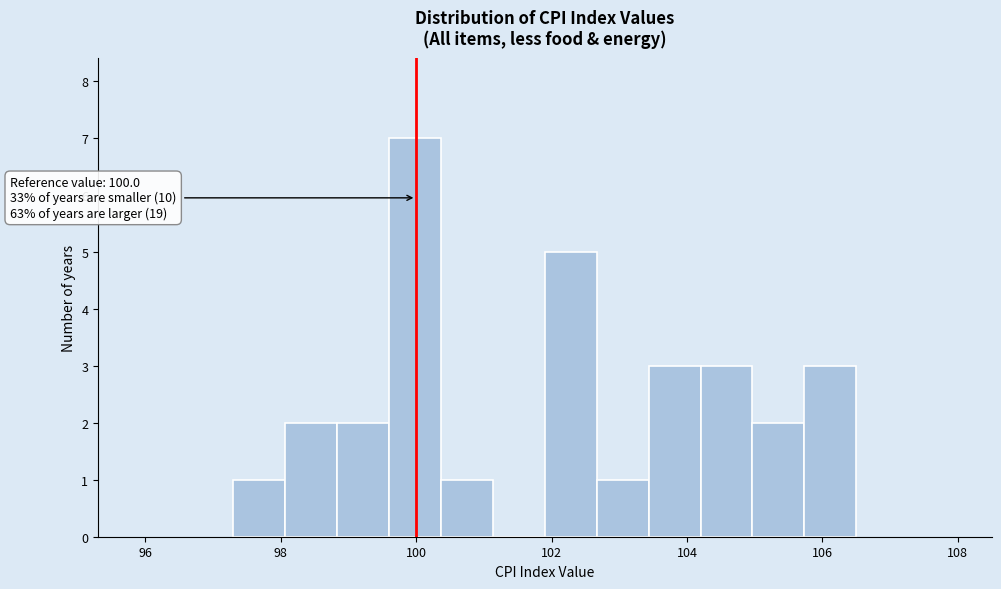

Around what value on the x-axis is the tallest bar? Give the approximate position of its centre, as read against the axis.

100.0